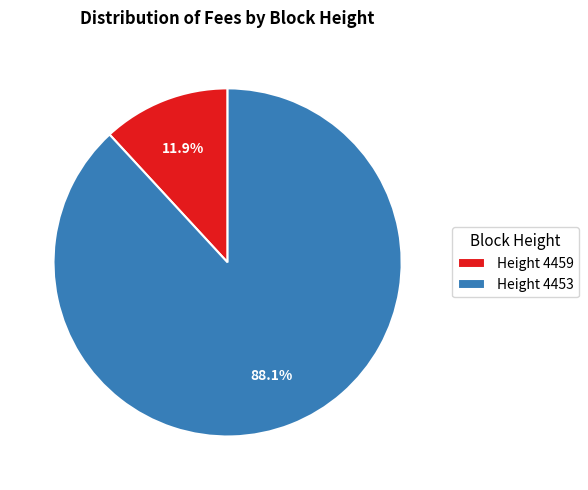

Is there any slice that represents more than half of the pie?

Yes